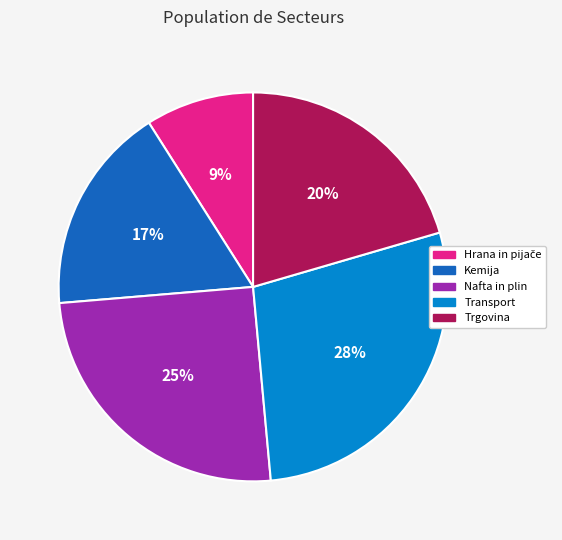

Does Kemija represent more than half of the total?

No